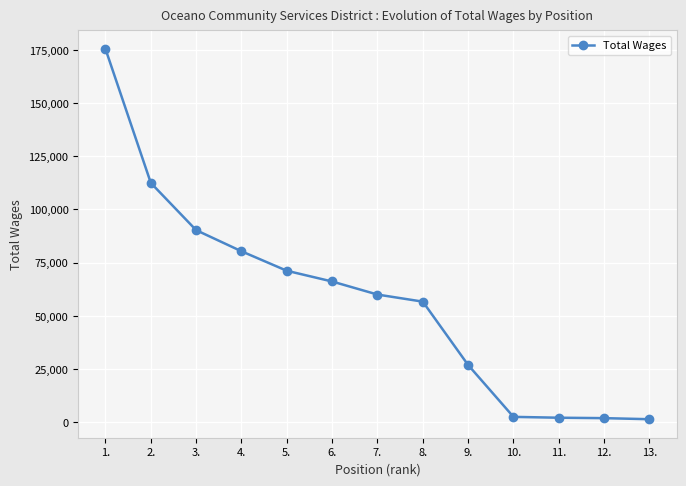

Between 7. and 2., which is larger?

2.